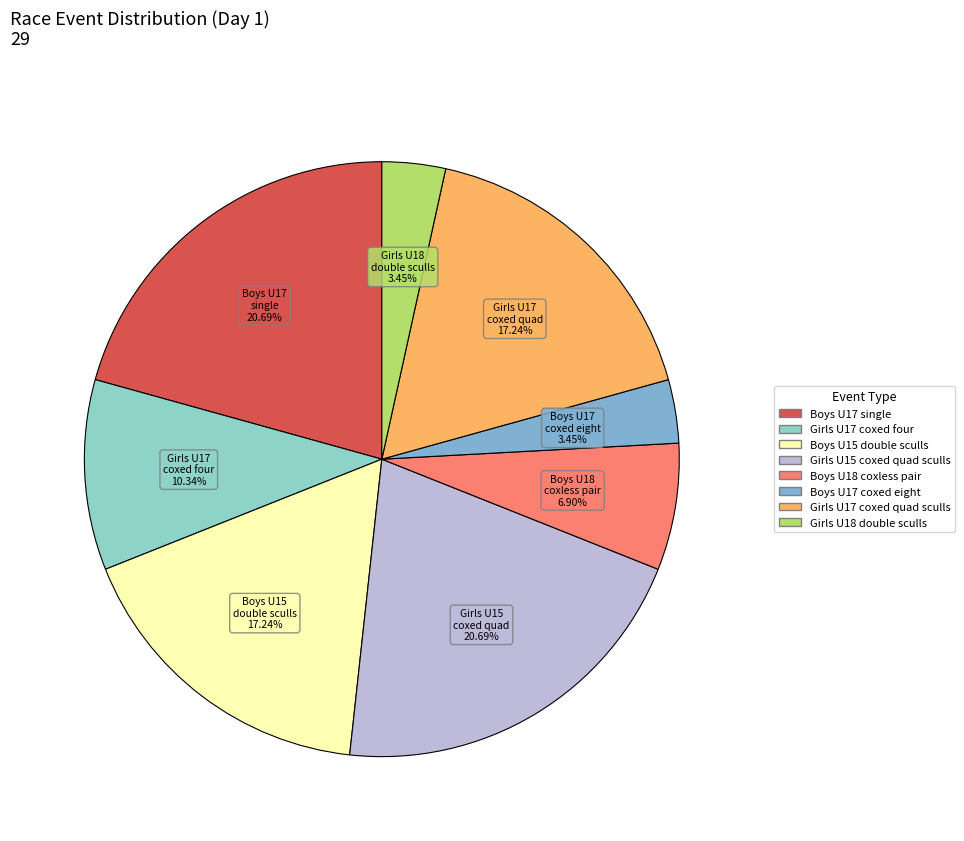

How many segments does this pie chart have?

8